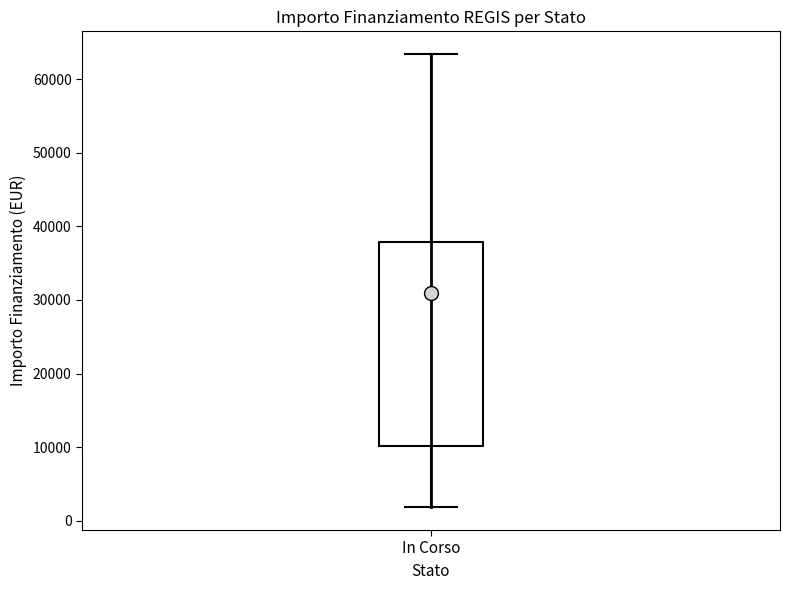

Where is the lower edge of the box for In Corso on the y-axis? The values are not printed on the chart, so give them approximately, as read against the axis.

10000